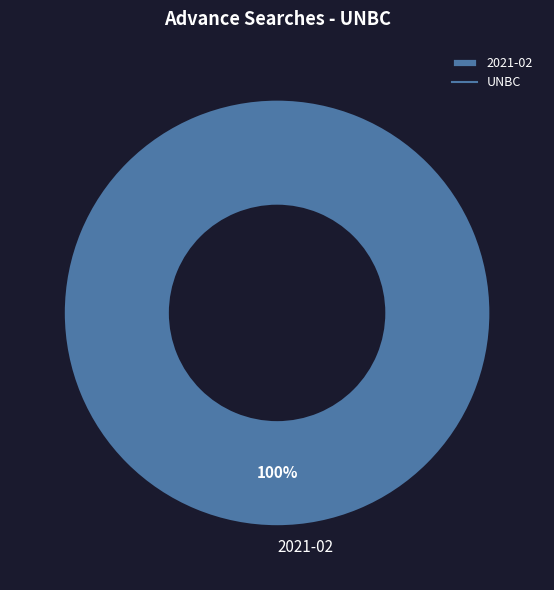

What is the majority slice?

2021-02